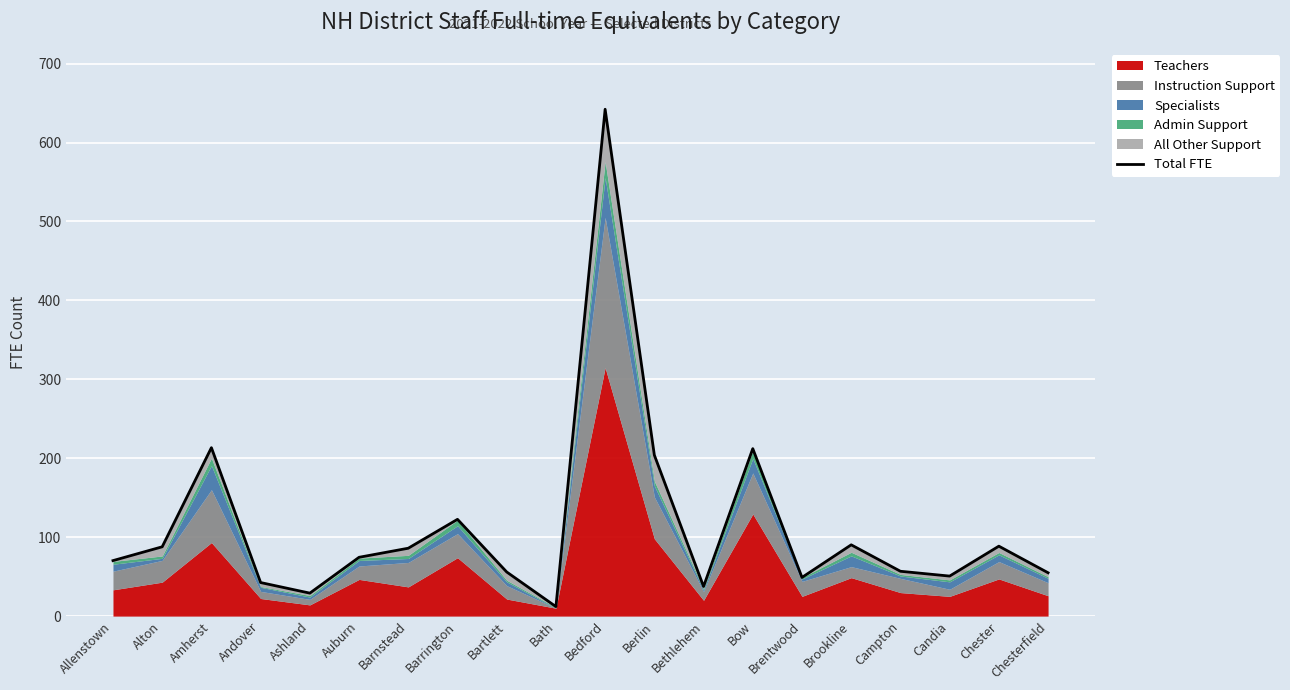

At which category does the data reach its first local peak?

Amherst